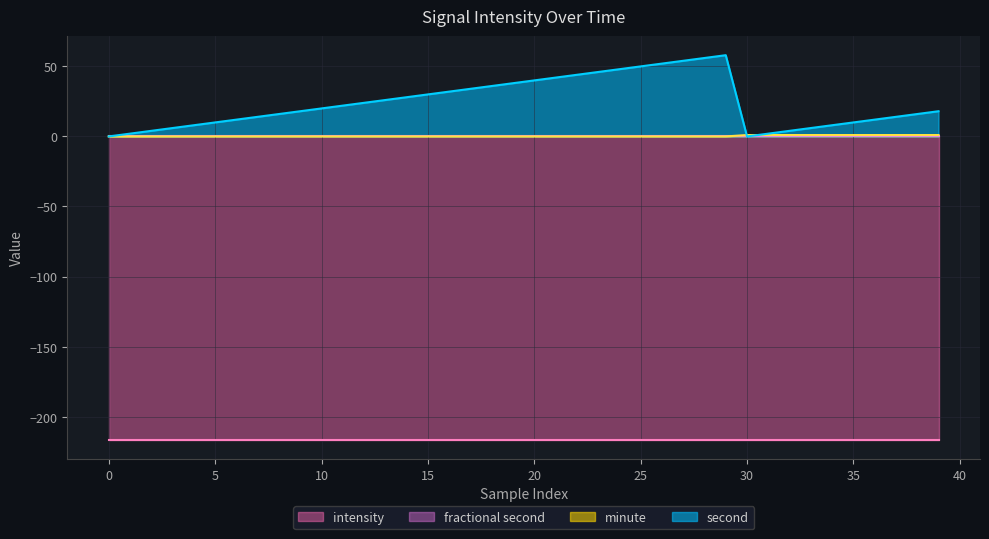

How many times do minute and second cross each other?

2